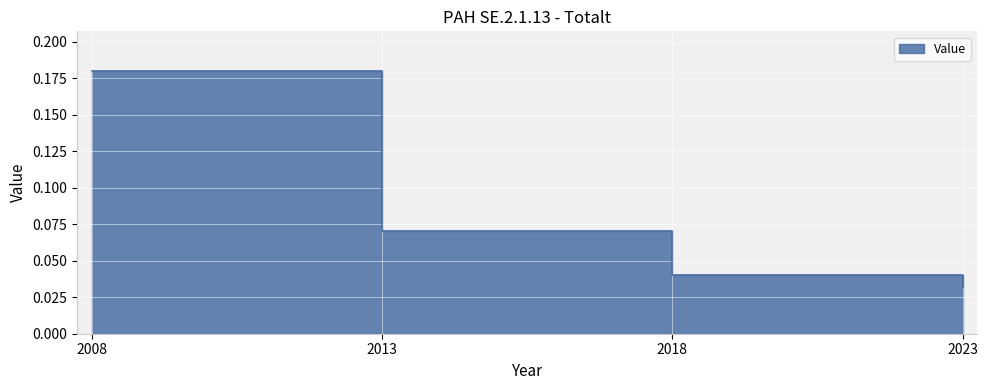

True or false: the data shows 0.2 at 2008.

True